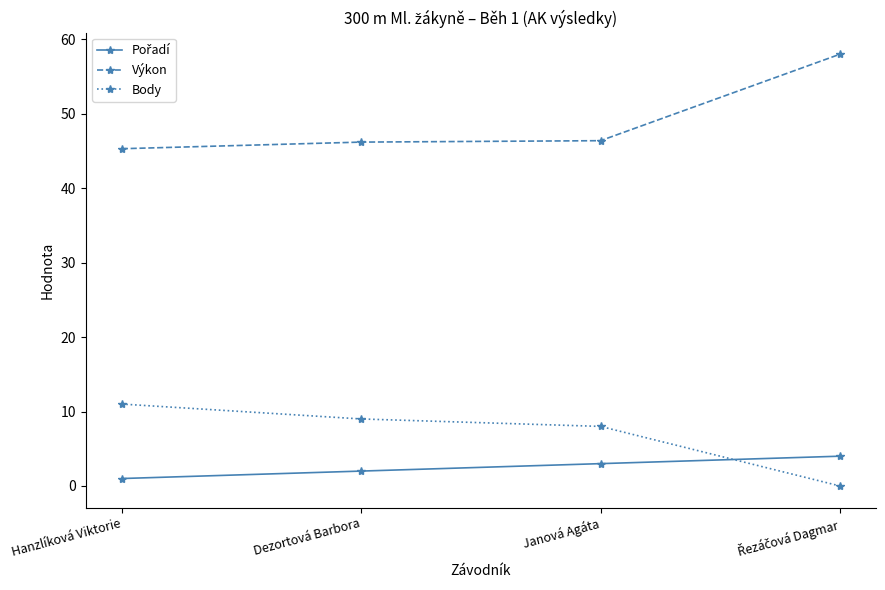

What is the sum of all Body values?

28.0